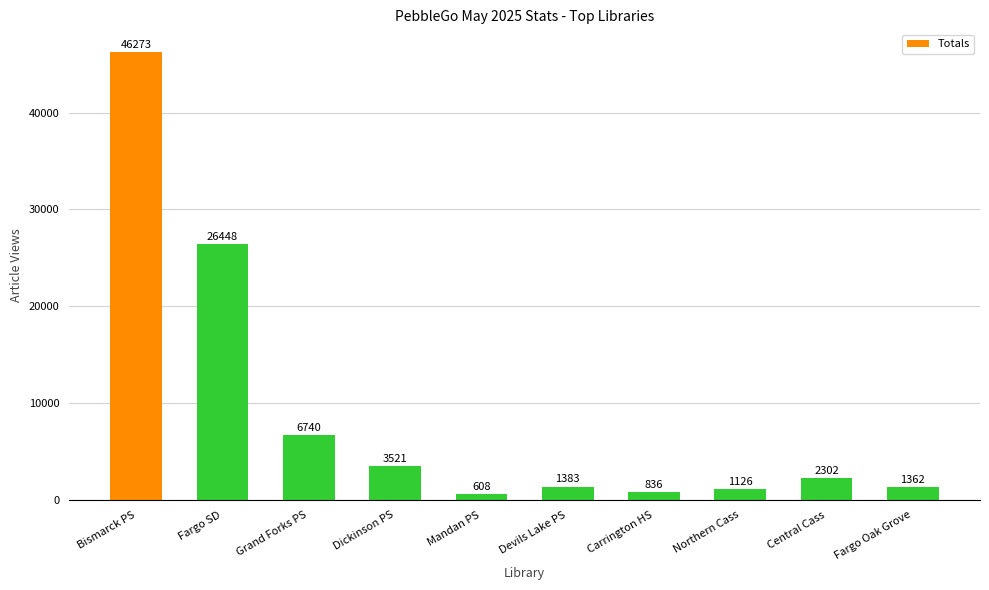

Are the bars grouped side by side (vs. stacked)?

No